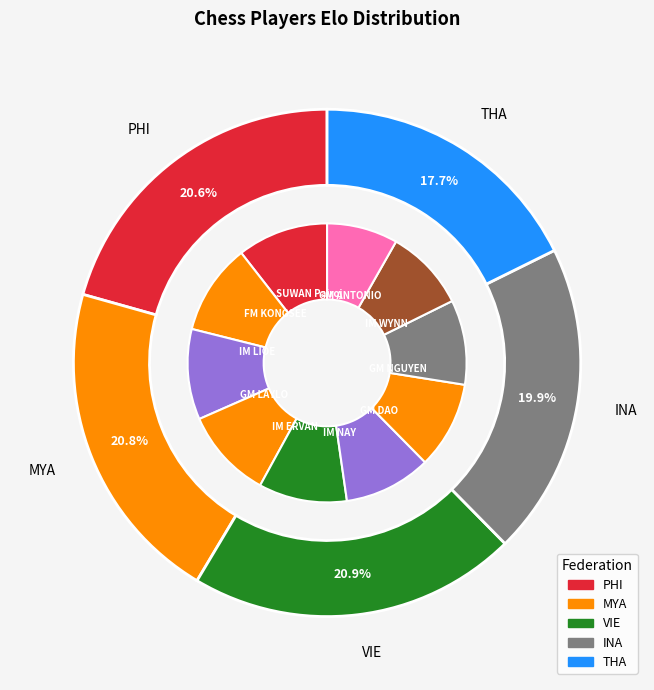

True or false: IM LIOE Dede accounts for 20% of the total.

False